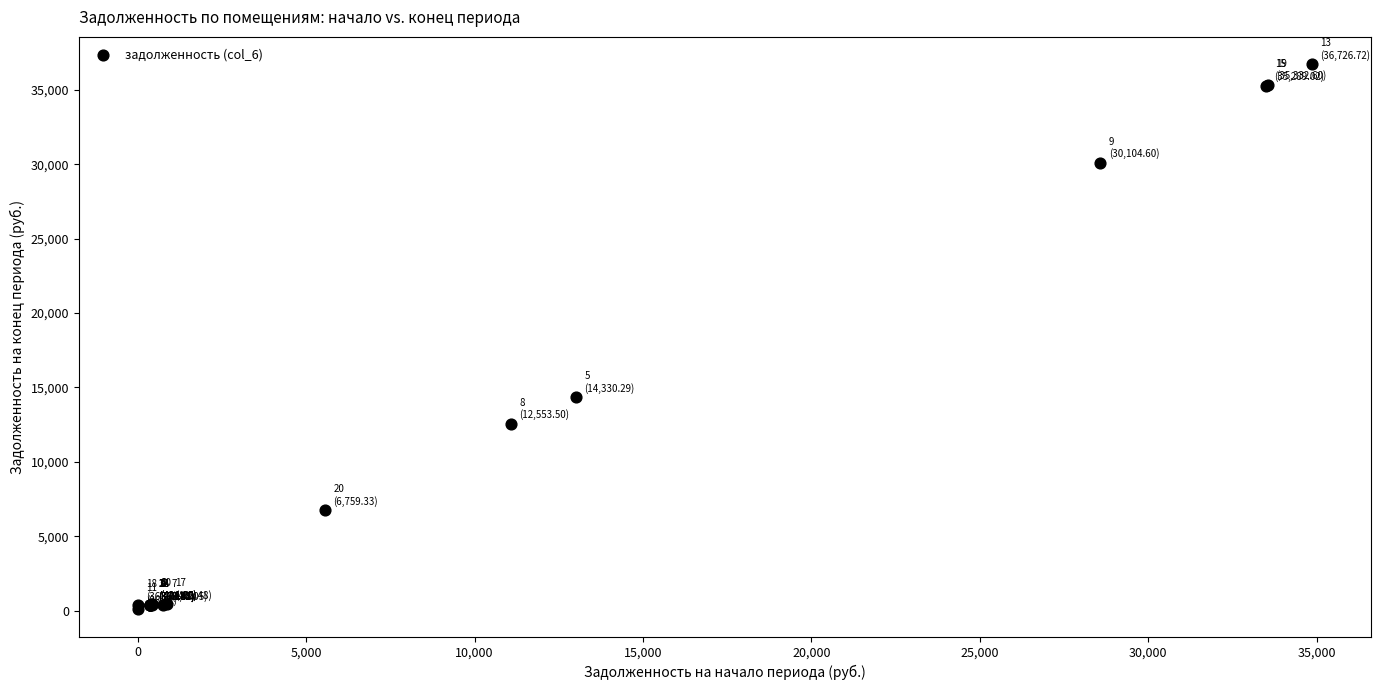

What Y value in the scatter plot is closest to 18411?

14330.3